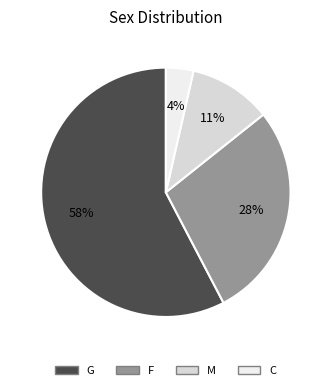

Which category has the smallest portion of the pie?

C